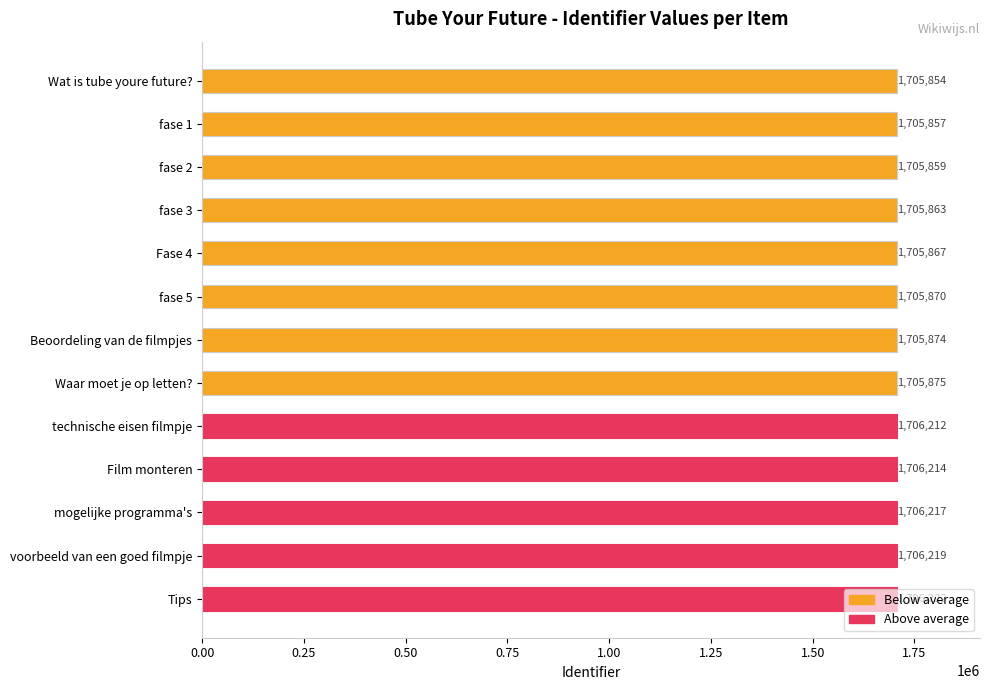

What is the sum of all values?

22178003